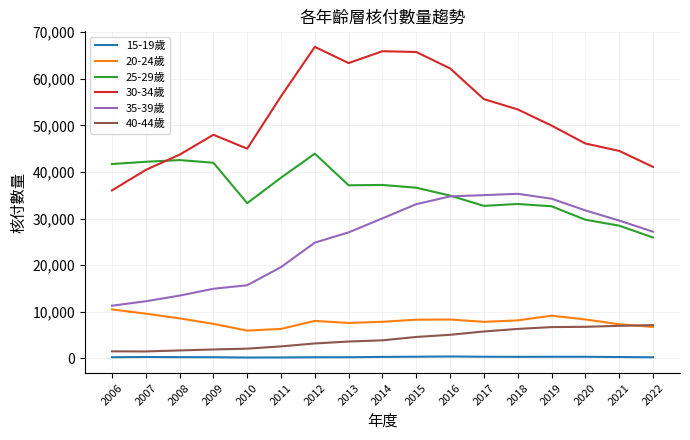

What is the minimum value for 30-34歲?

36043